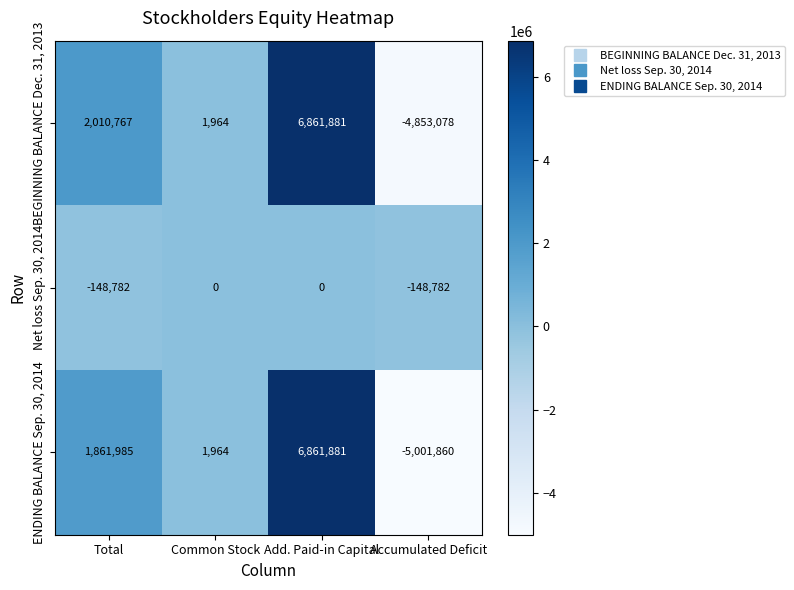

How many distinct data groups are displayed?

3